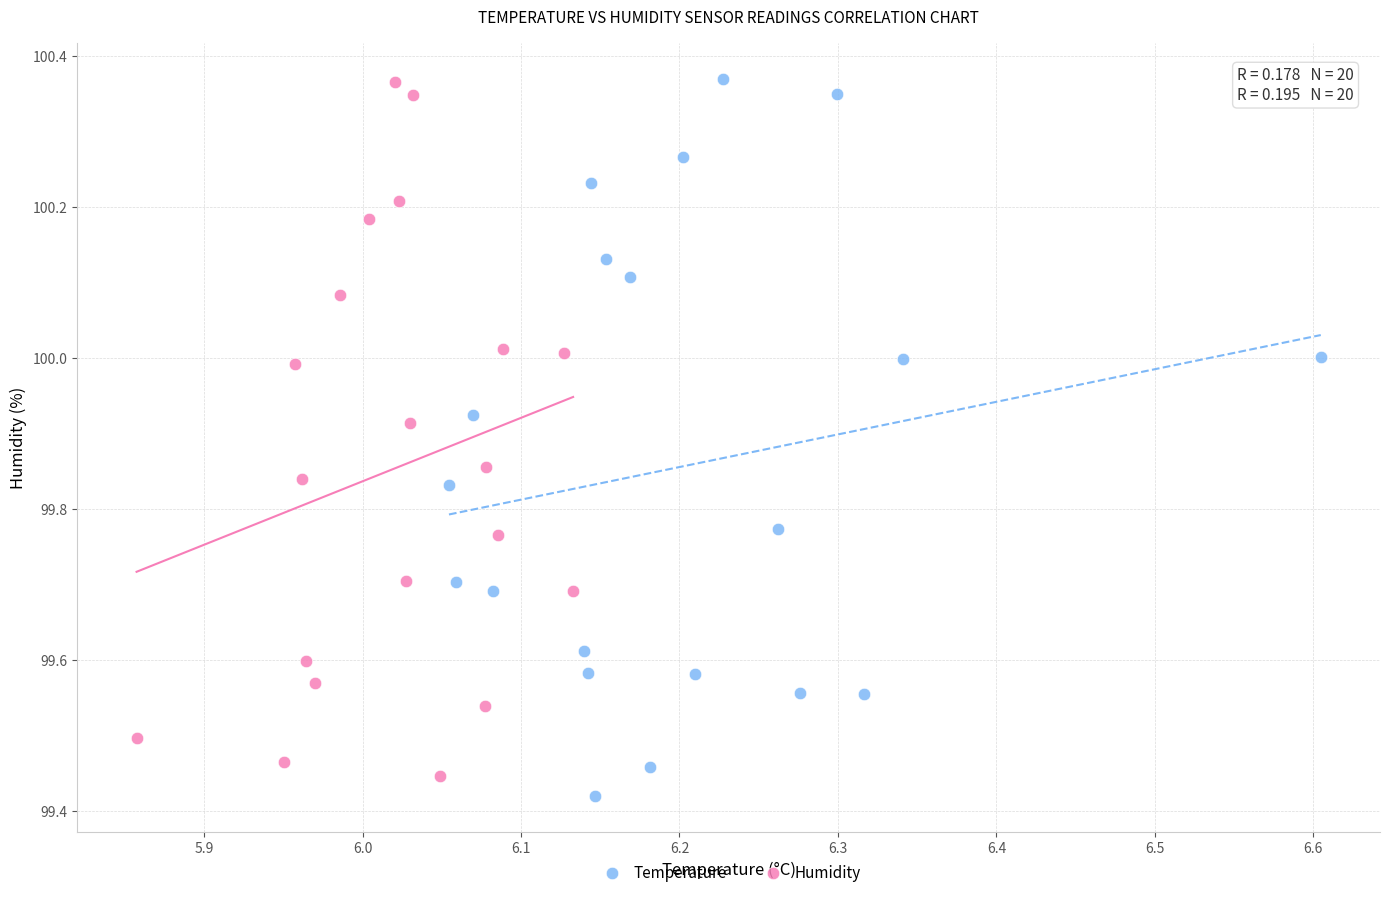

Which series reaches the minimum Y coordinate?

Temperature